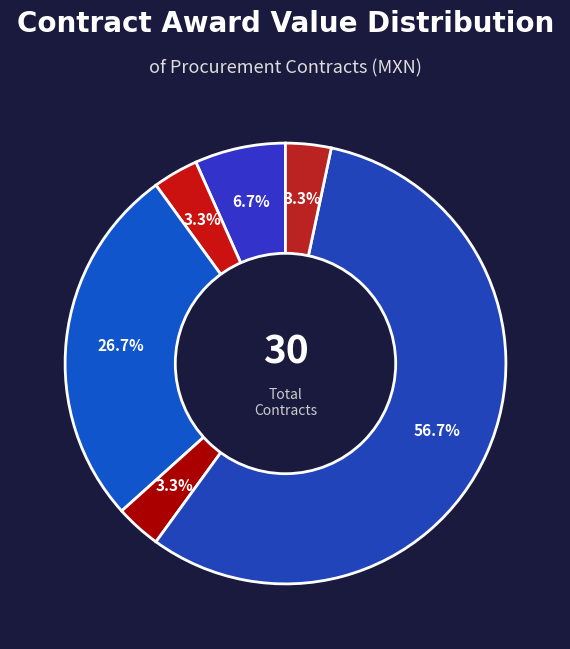

Is there a majority slice in this chart?

Yes